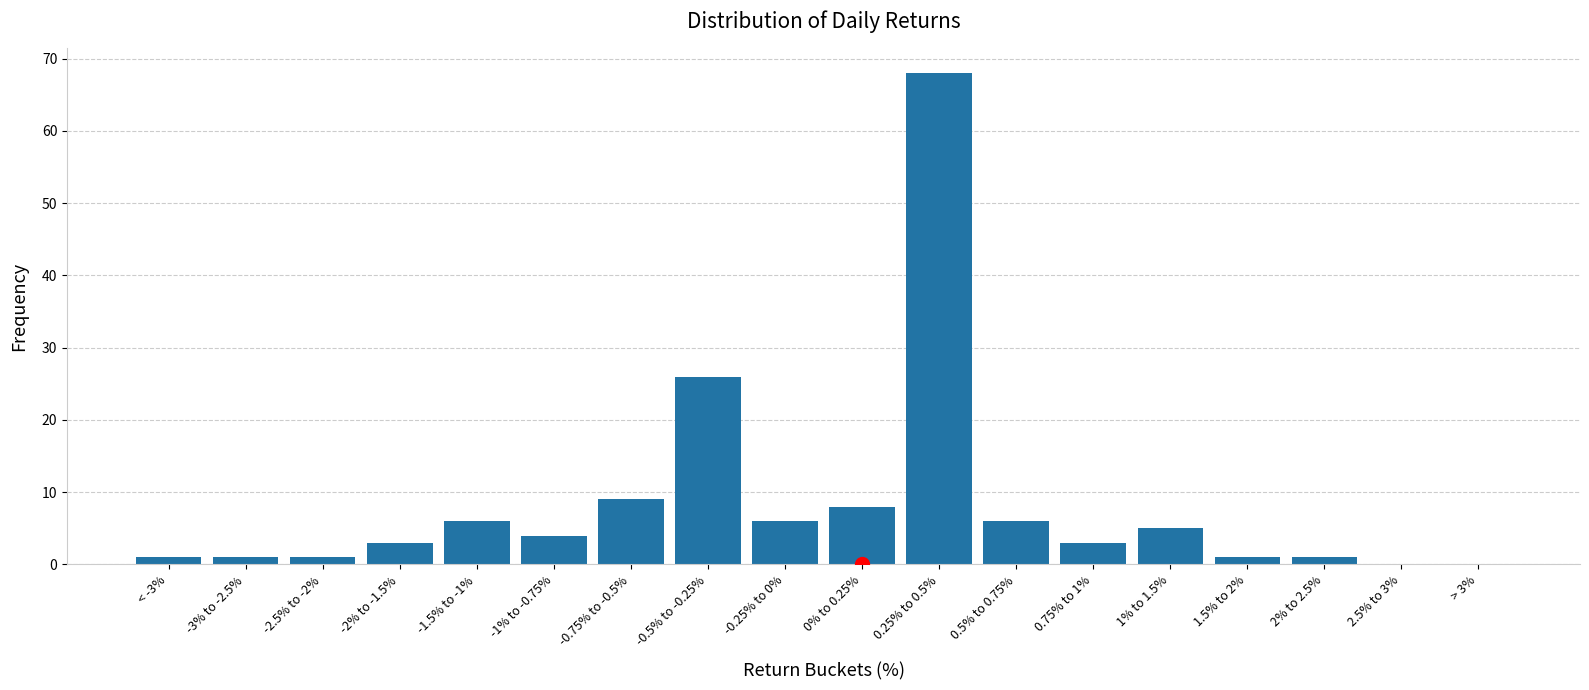

Reading left to right, extract all data points from this chart.

< -3%=1	-3% to -2.5%=1	-2.5% to -2%=1	-2% to -1.5%=3	-1.5% to -1%=6	-1% to -0.75%=4	-0.75% to -0.5%=9	-0.5% to -0.25%=26	-0.25% to 0%=6	0% to 0.25%=8	0.25% to 0.5%=68	0.5% to 0.75%=6	0.75% to 1%=3	1% to 1.5%=5	1.5% to 2%=1	2% to 2.5%=1	2.5% to 3%=0	> 3%=0